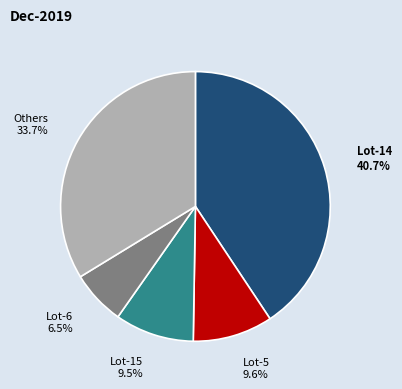

Which slice is the smallest?

Lot-6